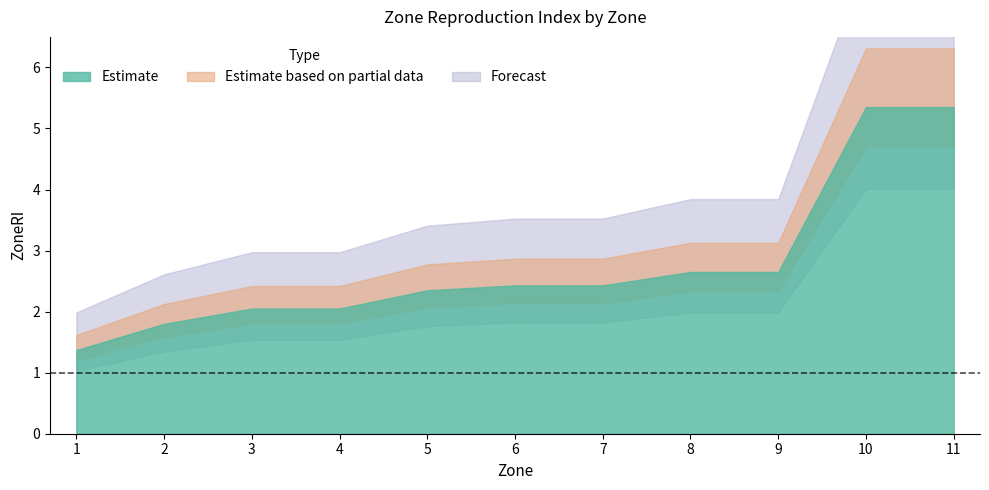

Count the number of values greater than 2.

9